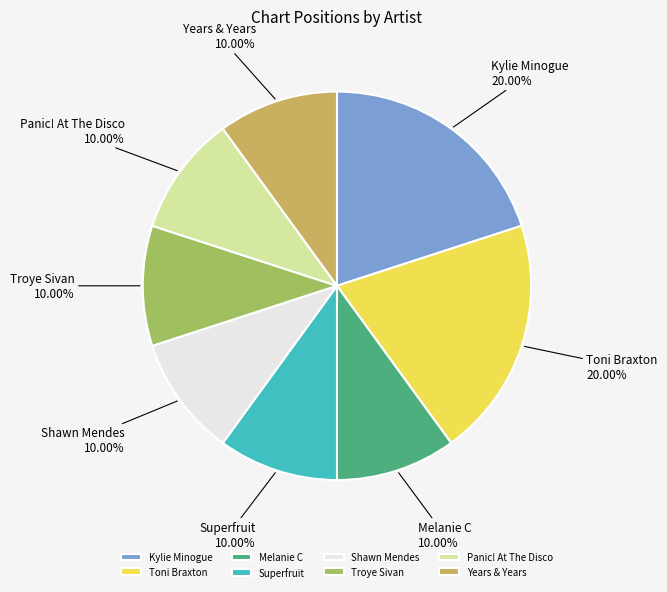

What is the ratio of the value at Toni Braxton to the value at Melanie C?

2.0